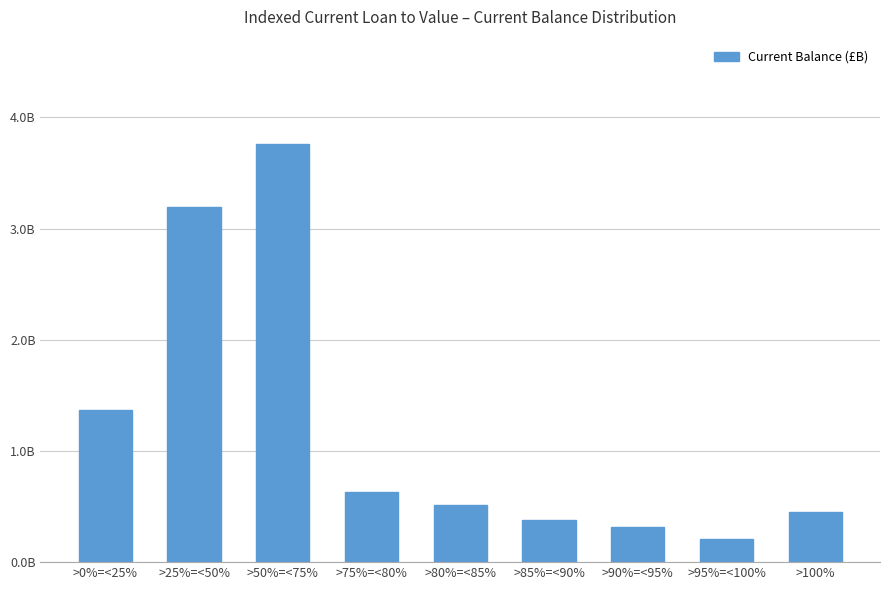

What is the value of the 2nd bar from the left?

3.2